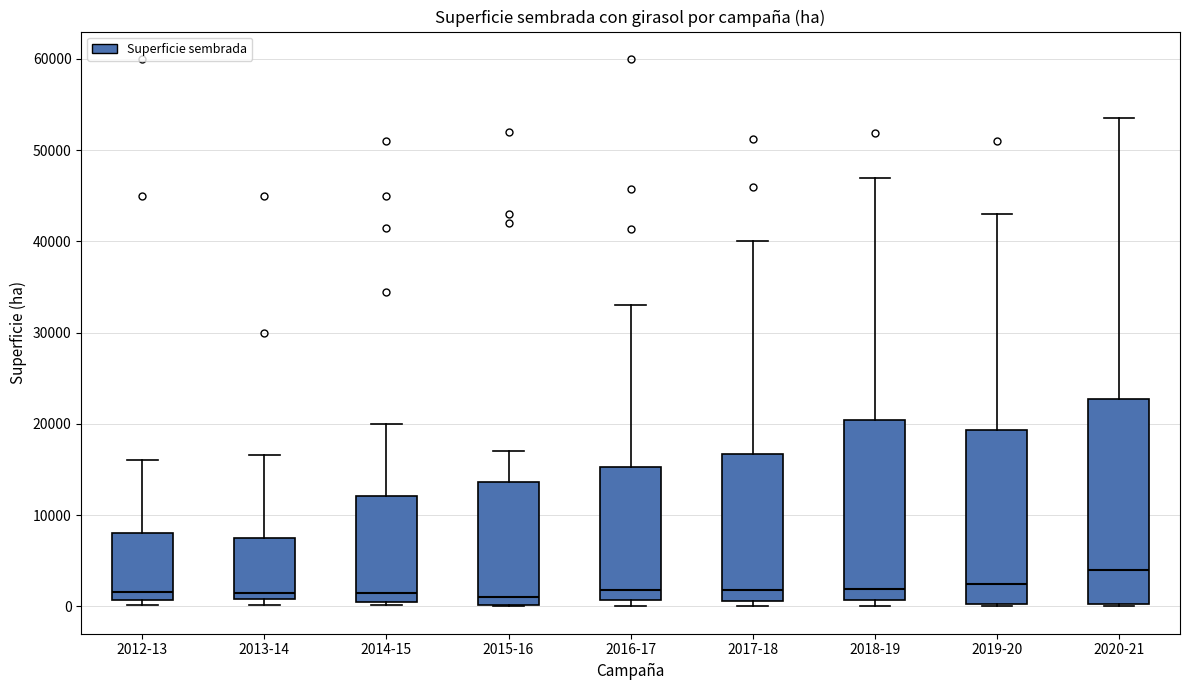

Reading left to right, transcribe this box plot: for each box, give where its median line is, the range the box spans, and where its two whiskers end, as read against the y-axis. The values are not printed on the chart, so give them approximately, as read against the axis.

2012-13: median 2000, box 1000 to 8000, whiskers 0 to 16000
2013-14: median 2000, box 1000 to 8000, whiskers 0 to 17000
2014-15: median 2000, box 1000 to 12000, whiskers 0 to 20000
2015-16: median 1000, box 0 to 14000, whiskers 0 to 17000
2016-17: median 2000, box 1000 to 15000, whiskers 0 to 33000
2017-18: median 2000, box 1000 to 17000, whiskers 0 to 40000
2018-19: median 2000, box 1000 to 20000, whiskers 0 to 47000
2019-20: median 2000, box 0 to 19000, whiskers 0 to 43000
2020-21: median 4000, box 0 to 23000, whiskers 0 to 54000